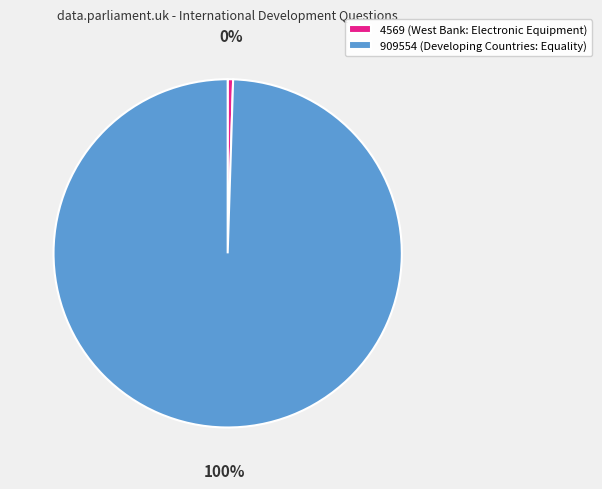

Combined, do 4569 (West Bank: Electronic Equipment) and 909554 (Developing Countries: Equality) account for over 50%?

Yes